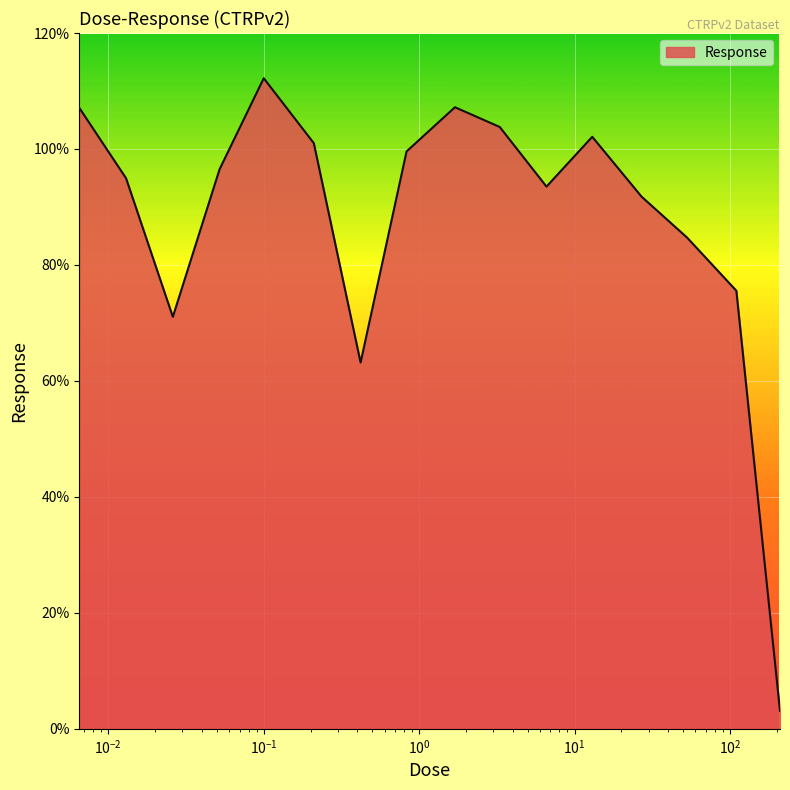

What is the greatest value displayed?

112.2